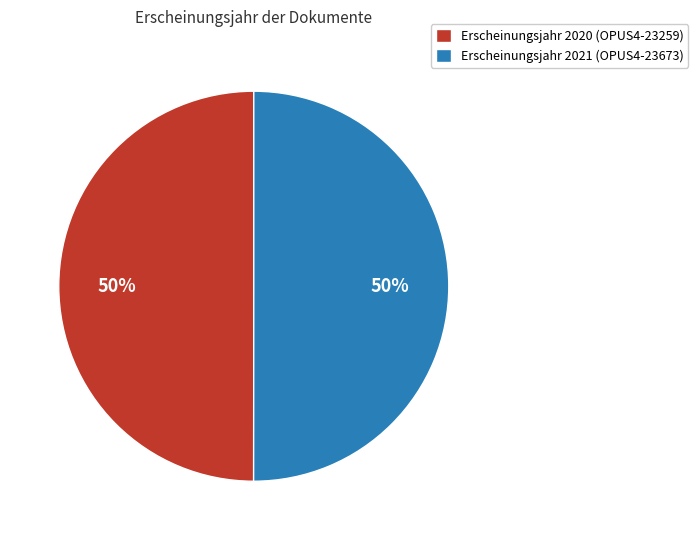

Is it true that Erscheinungsjahr 2021 (OPUS4-23673) is 50% of the pie?

True